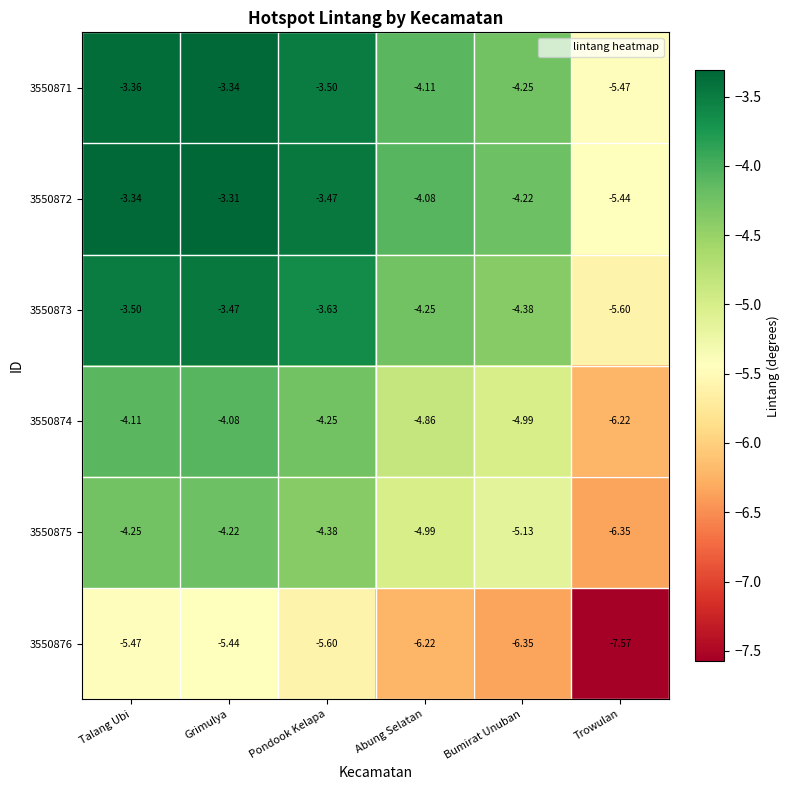

How many series are shown in this chart?

6